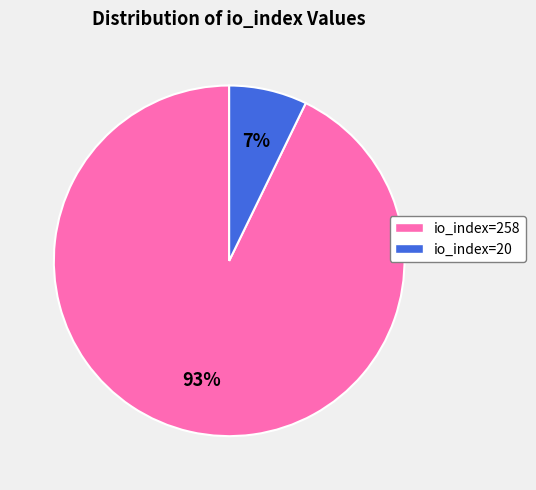

The io_index=258 slice represents 93% of the pie. True or false?

True